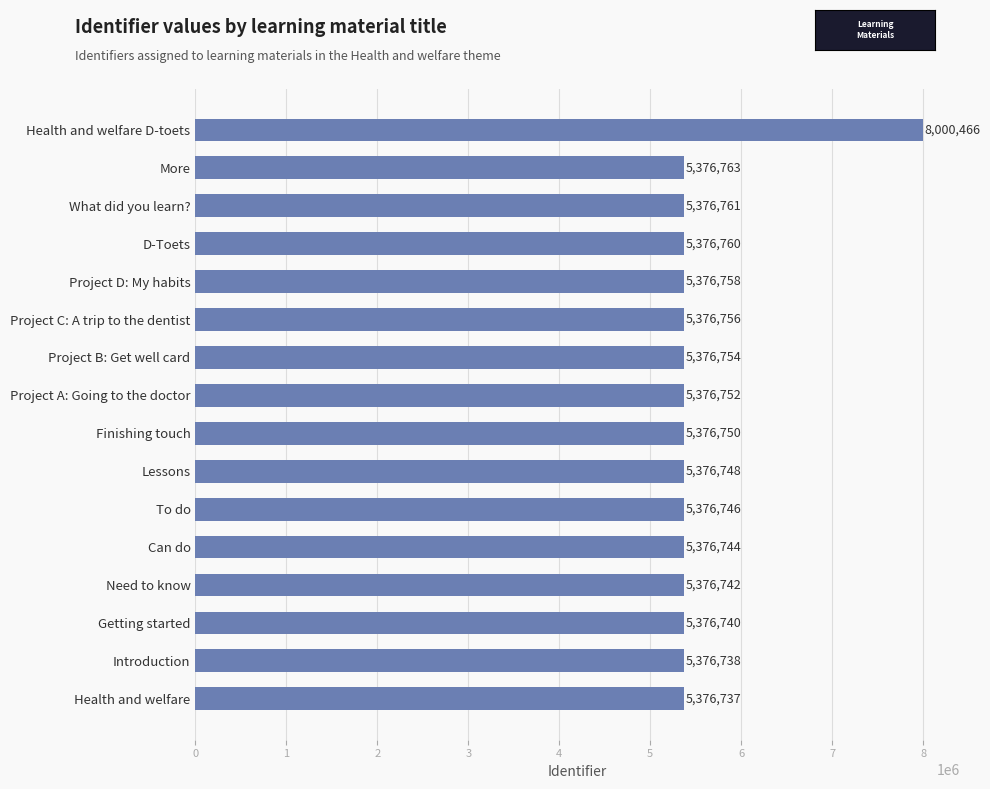

What position from the bottom is Finishing touch?

8